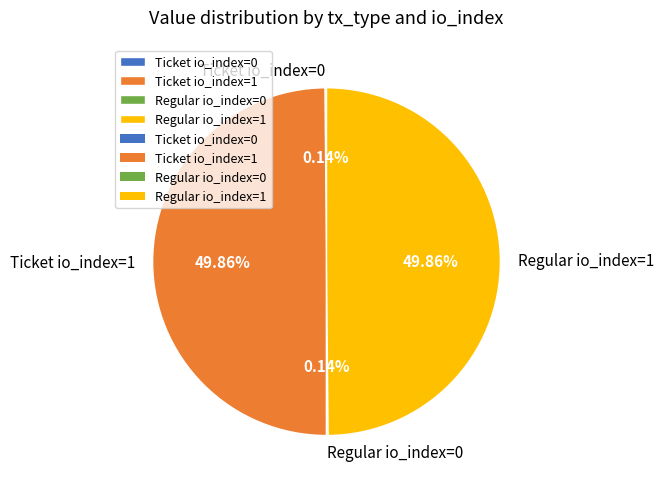

What percentage is the Regular io_index=1 slice, to the nearest percent?

50%